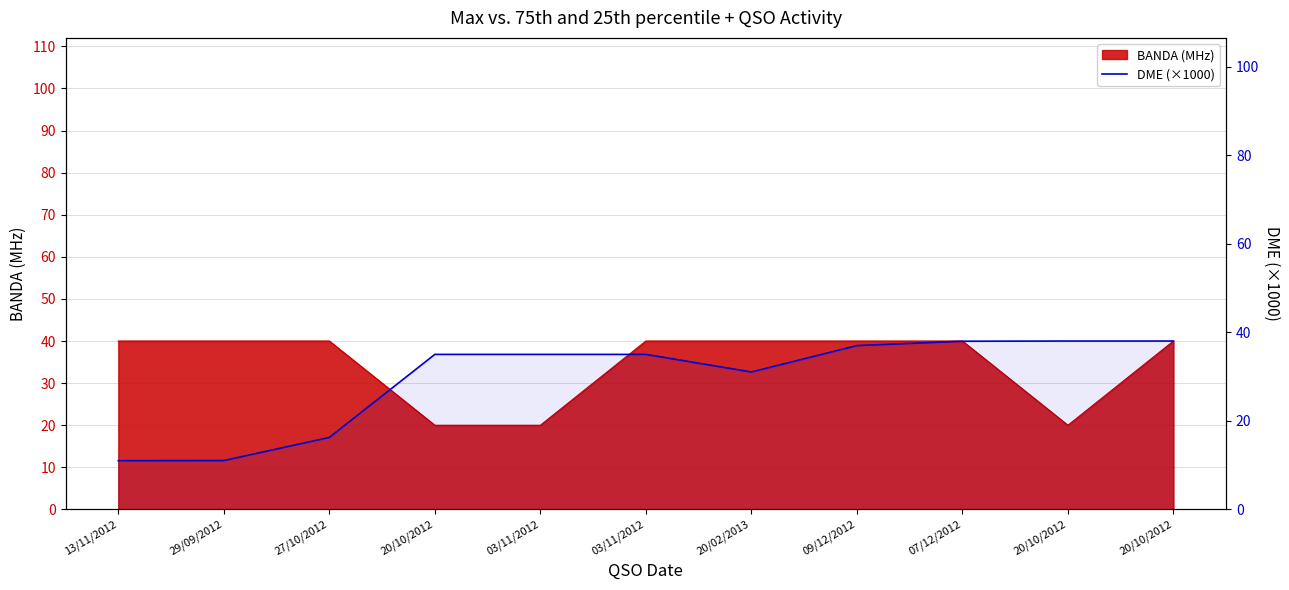

Which label corresponds to the smallest value in the chart?

13/11/2012